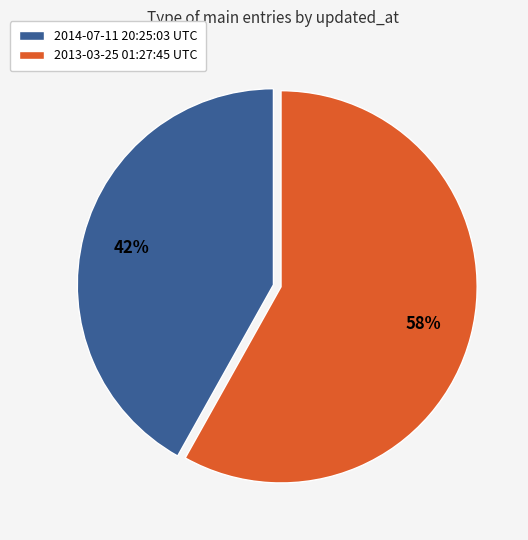

Which slice represents more than half of the pie?

2013-03-25 01:27:45 UTC